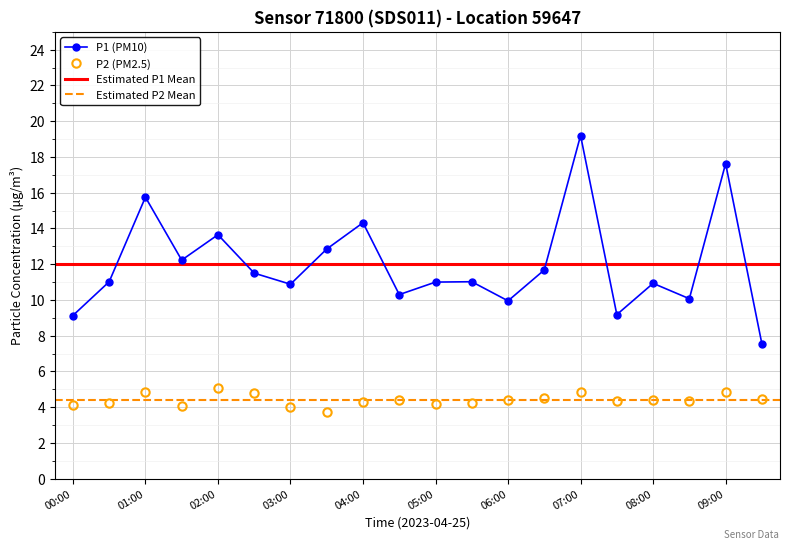

True or false: P1 and P2 cross at least once.

False